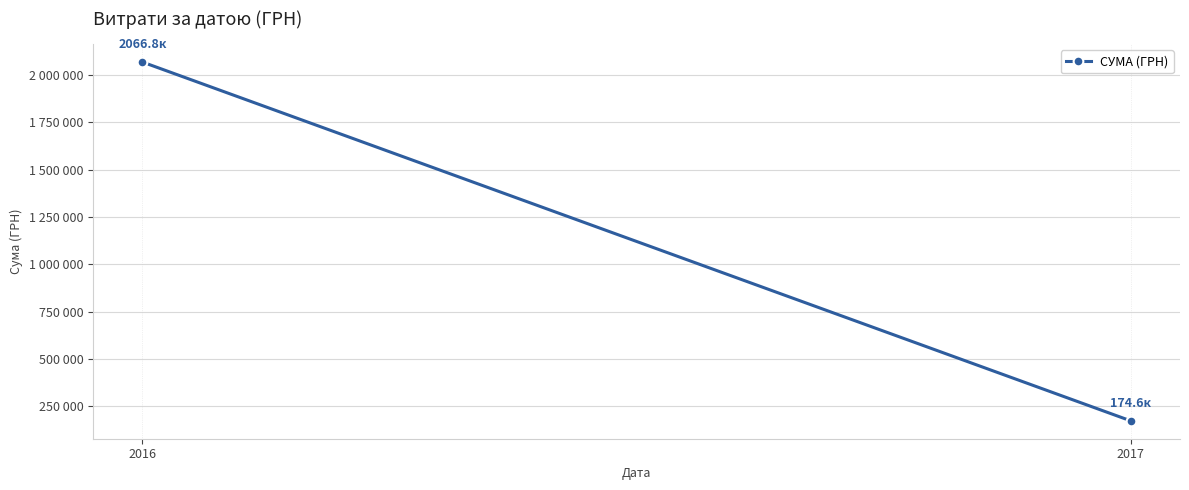

What is the change in value from 2016 to 2017?

-1892221.4